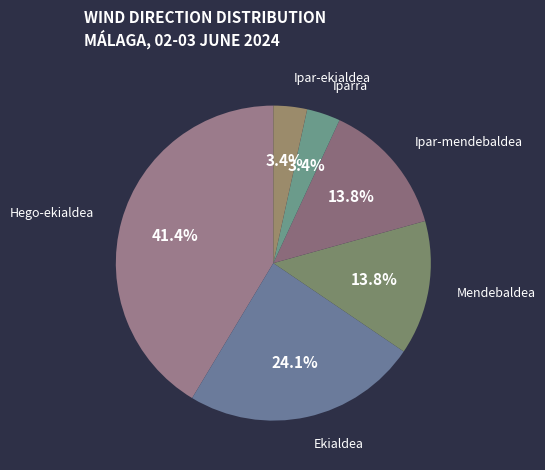

How much of the chart is everything except Ipar-mendebaldea?

86.2%